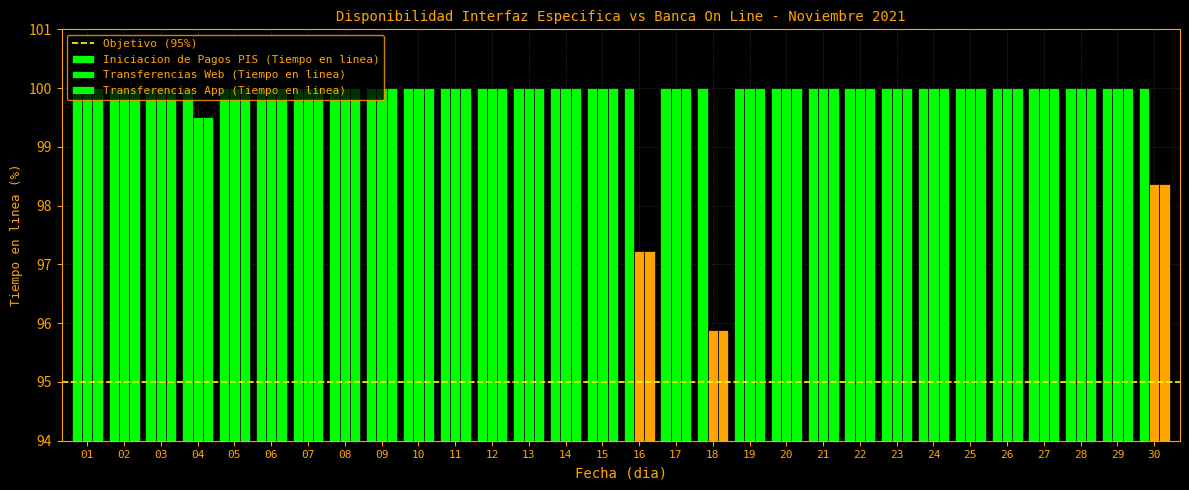

Which series has the largest range (max minus min)?

Transferencias Web (Tiempo en linea)